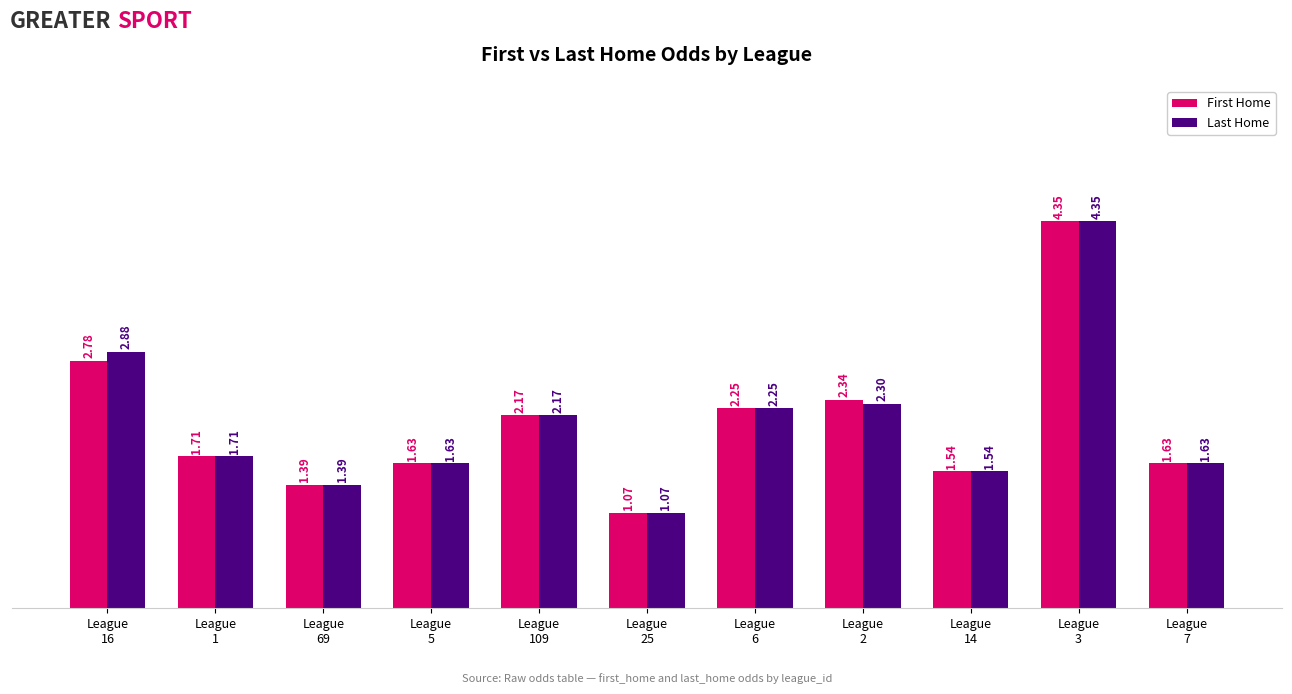

At which category is the sum across all series the highest?

League
3